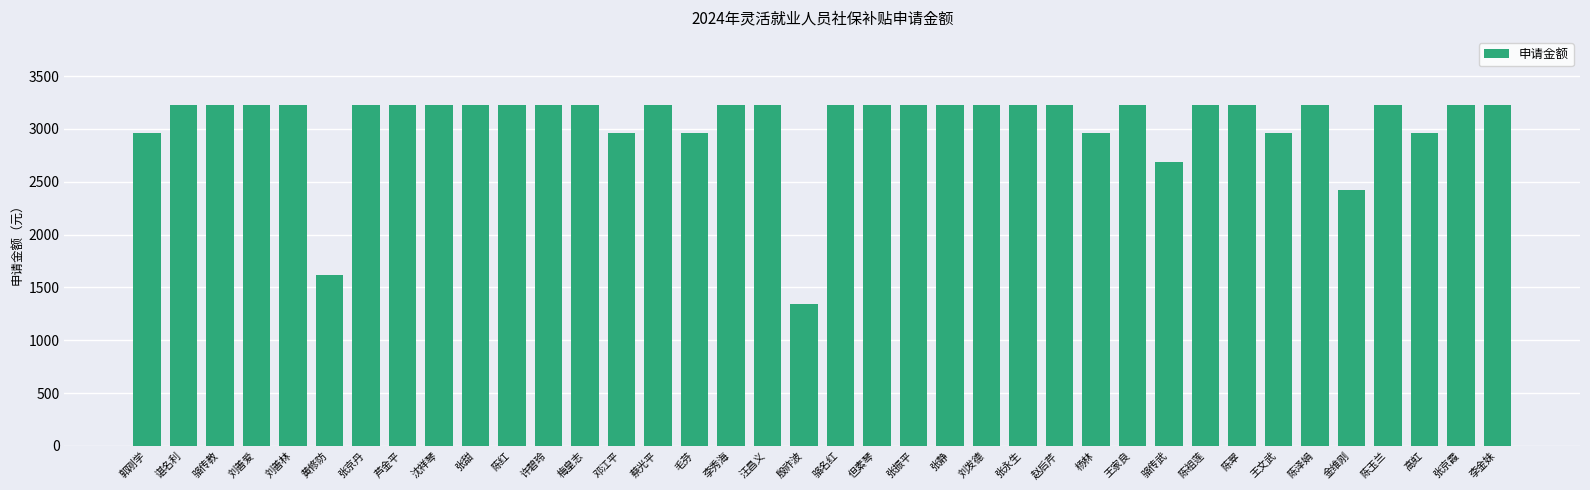

Reading right to left, what are all the values shown in this chart?

3225.6	3225.6	2956.8	3225.6	2419.2	3225.6	2956.8	3225.6	3225.6	2688.0	3225.6	2956.8	3225.6	3225.6	3225.6	3225.6	3225.6	3225.6	3225.6	1344.0	3225.6	3225.6	2956.8	3225.6	2956.8	3225.6	3225.6	3225.6	3225.6	3225.6	3225.6	3225.6	1612.8	3225.6	3225.6	3225.6	3225.6	2956.8